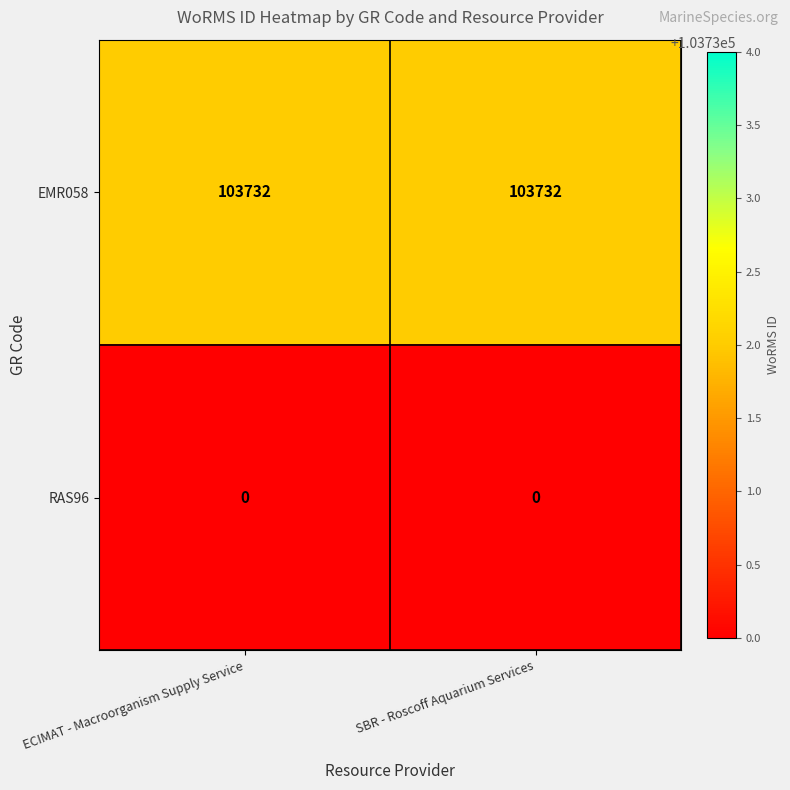

What is the difference between the highest and lowest values at SBR - Roscoff Aquarium Services?

103732